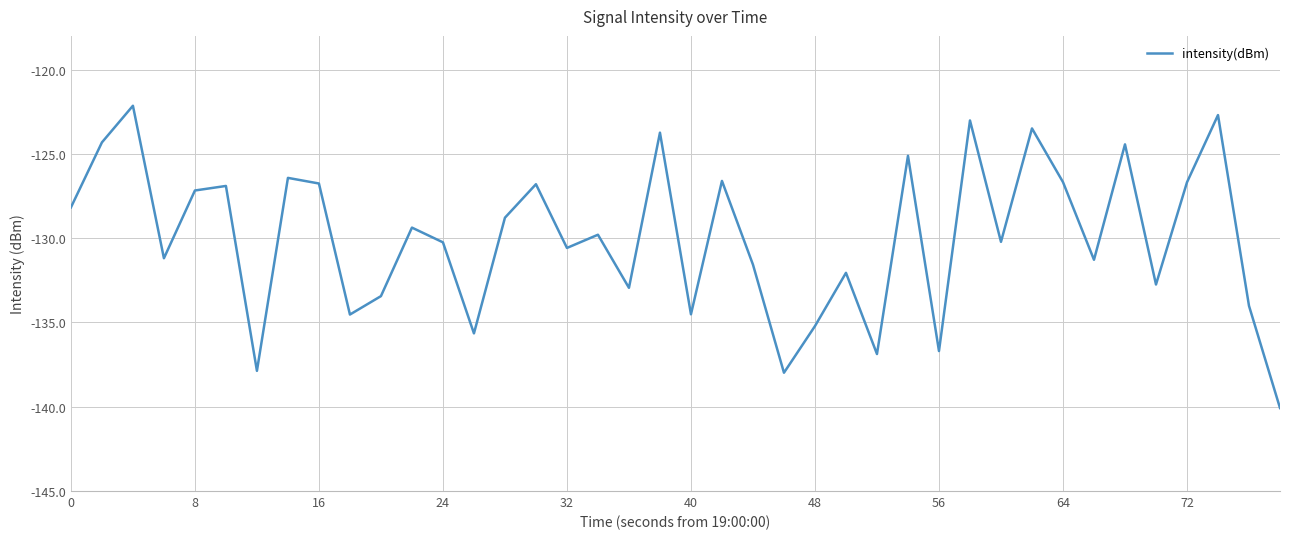

What is the maximum value shown in the chart?

-122.1